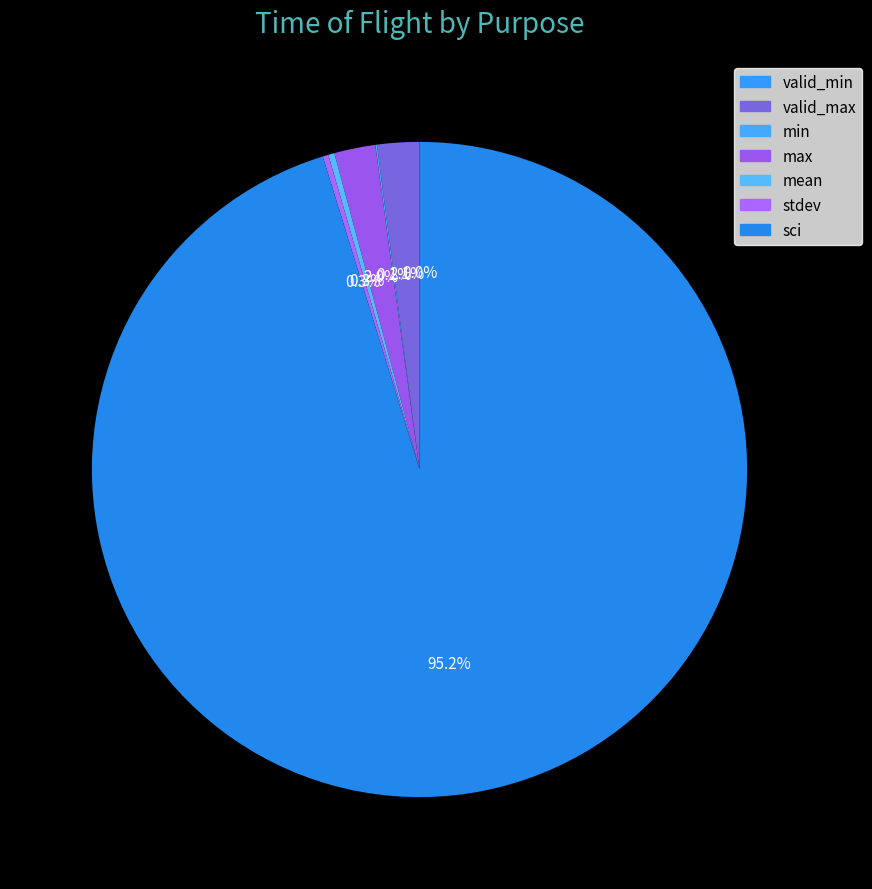

Is stdev the majority of the pie?

No